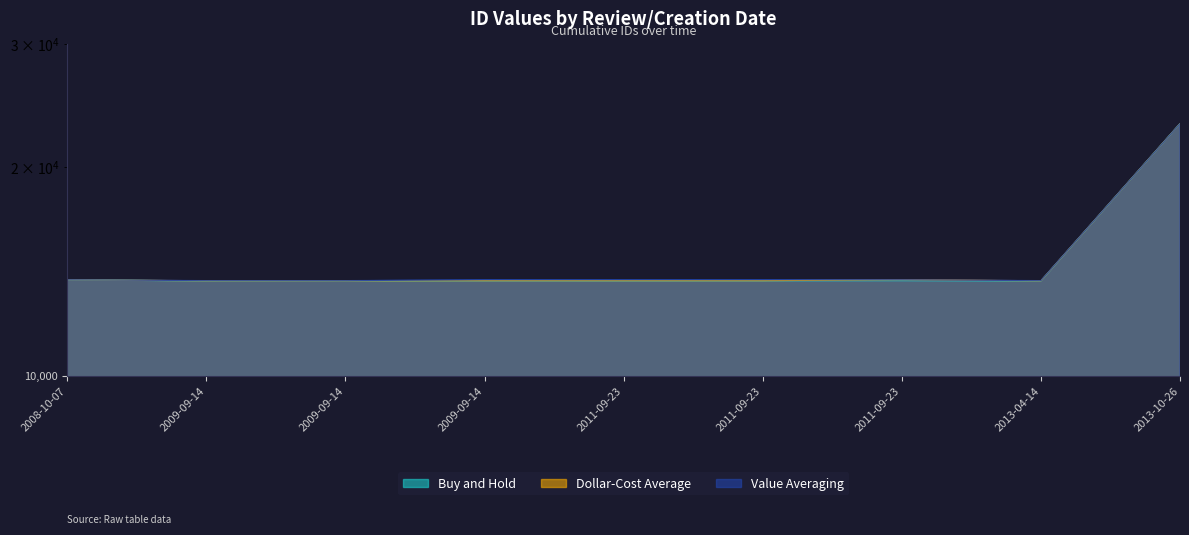

True or false: Dollar-Cost Average and Buy and Hold intersect in this chart.

False